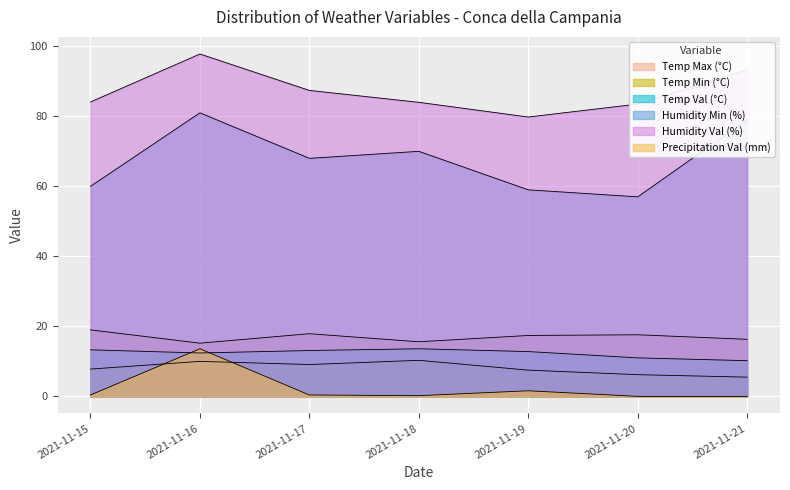

What is the highest value of the Precipitation Val (mm) series?

13.6